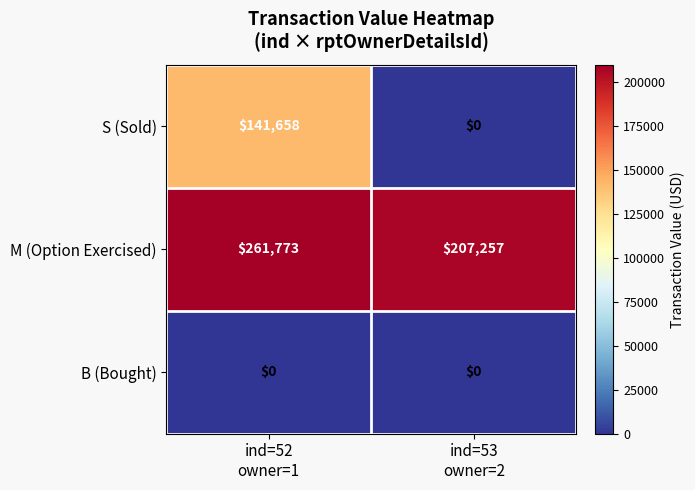

Rank the series by their average value, from highest to lowest.

M (Option Exercised), S (Sold), B (Bought)